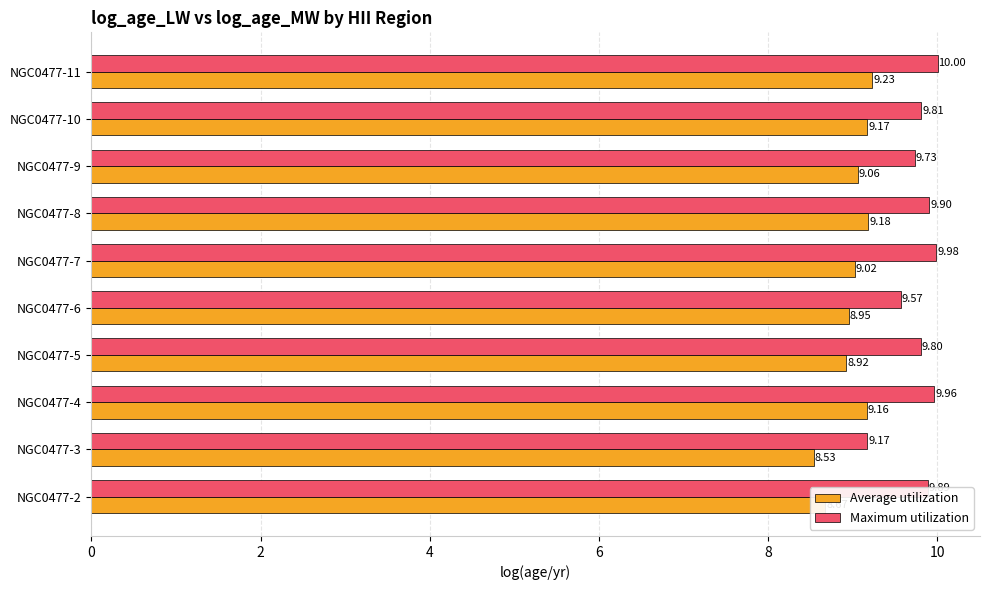

At which category is the sum across all series the highest?

NGC0477-11